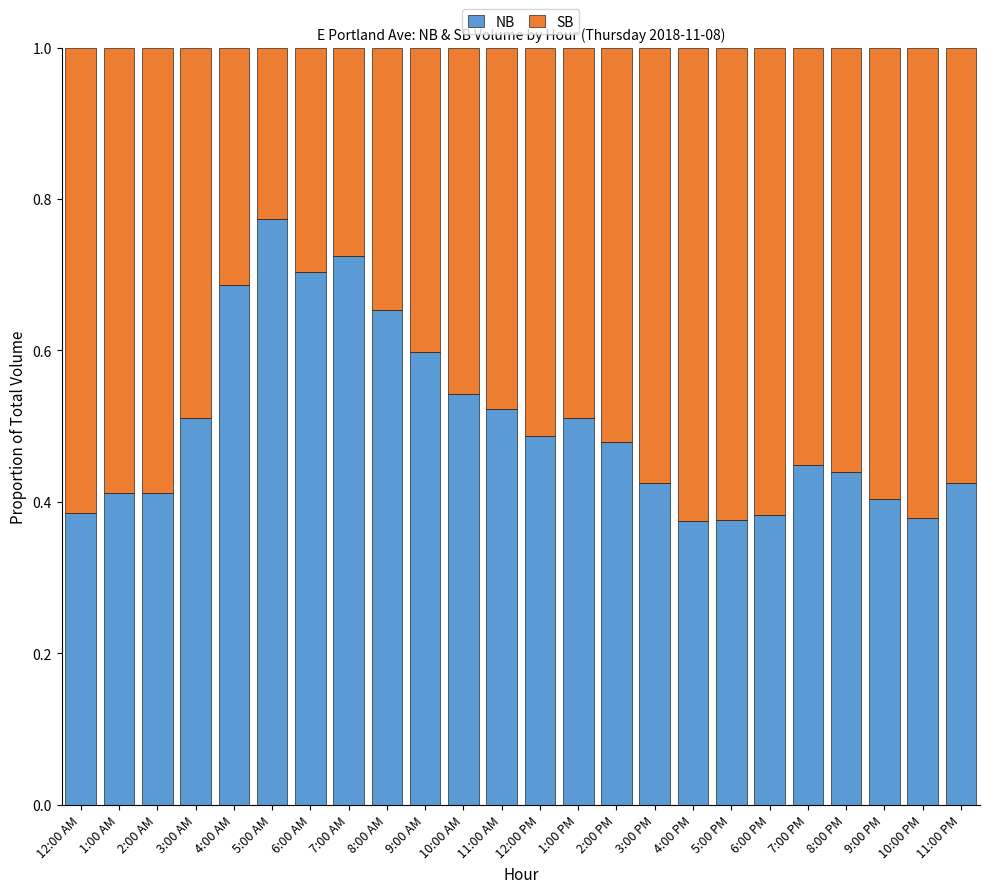

The NB series shows 0.4 at 1:00 AM. True or false?

True